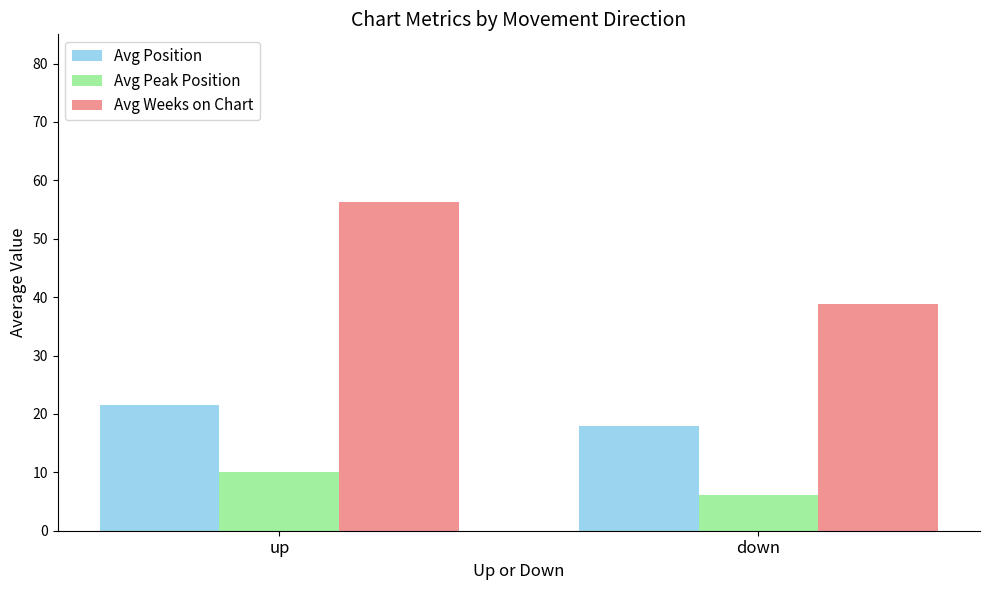

Which category has the highest value in the Avg Weeks on Chart series?

up